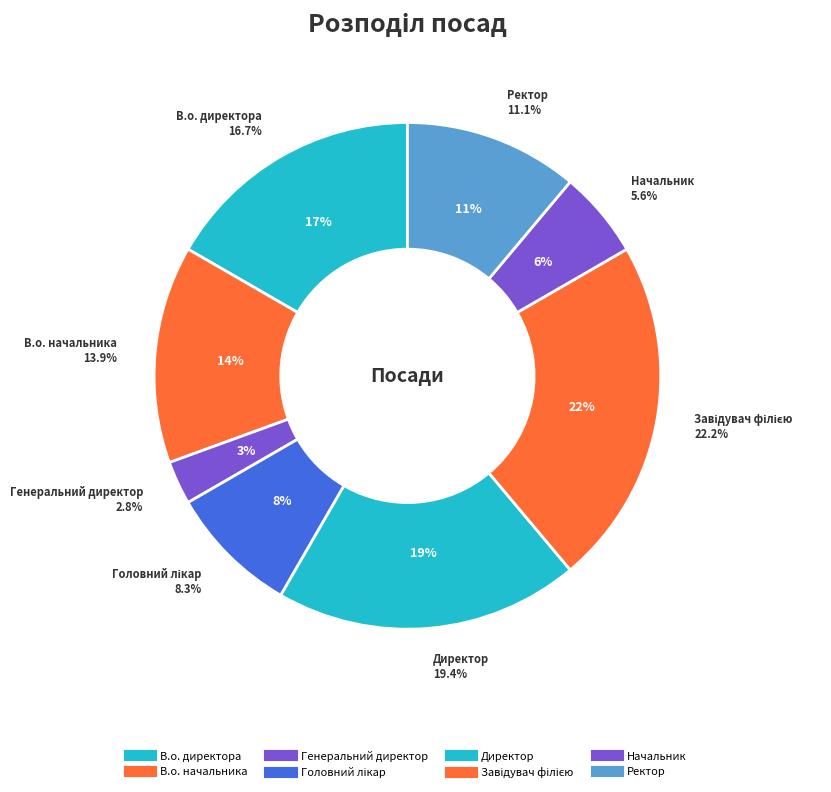

Count the number of slices in the pie.

8